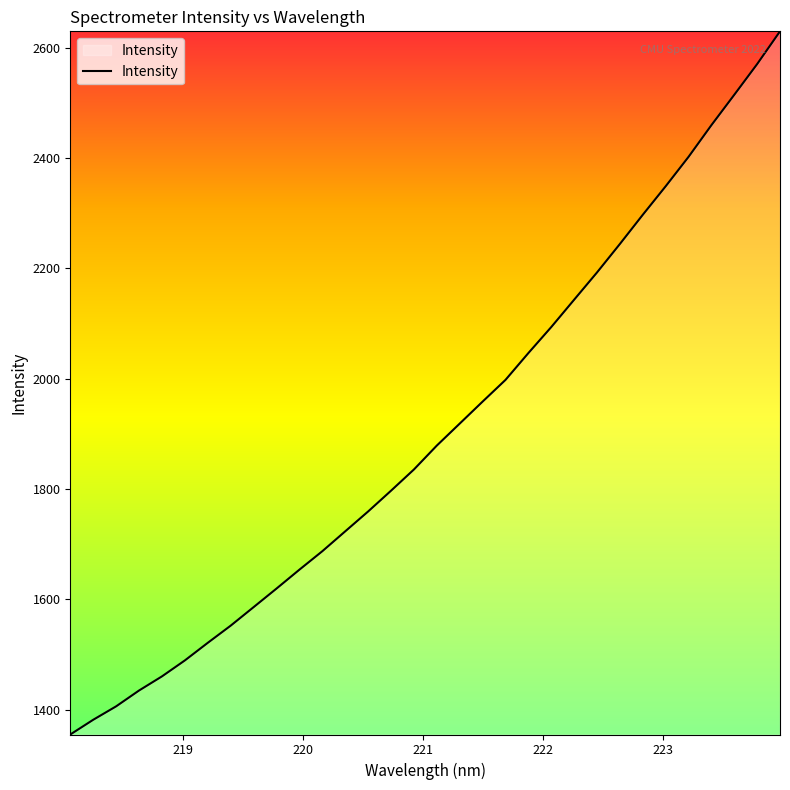

Does the chart have visible grid lines?

No